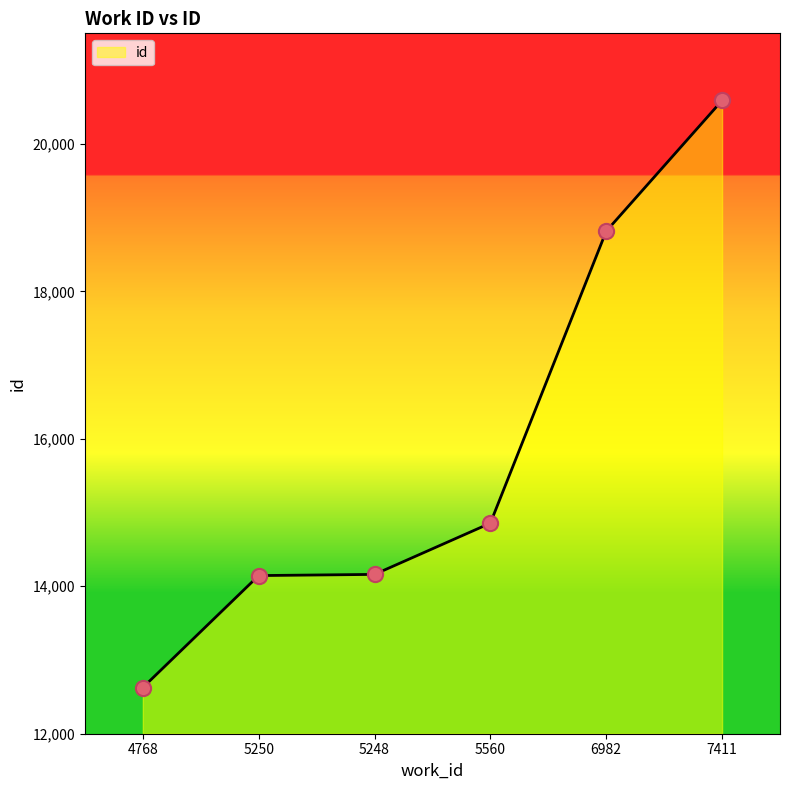

What is the ratio of the value at 5250 to the value at 7411?

0.7